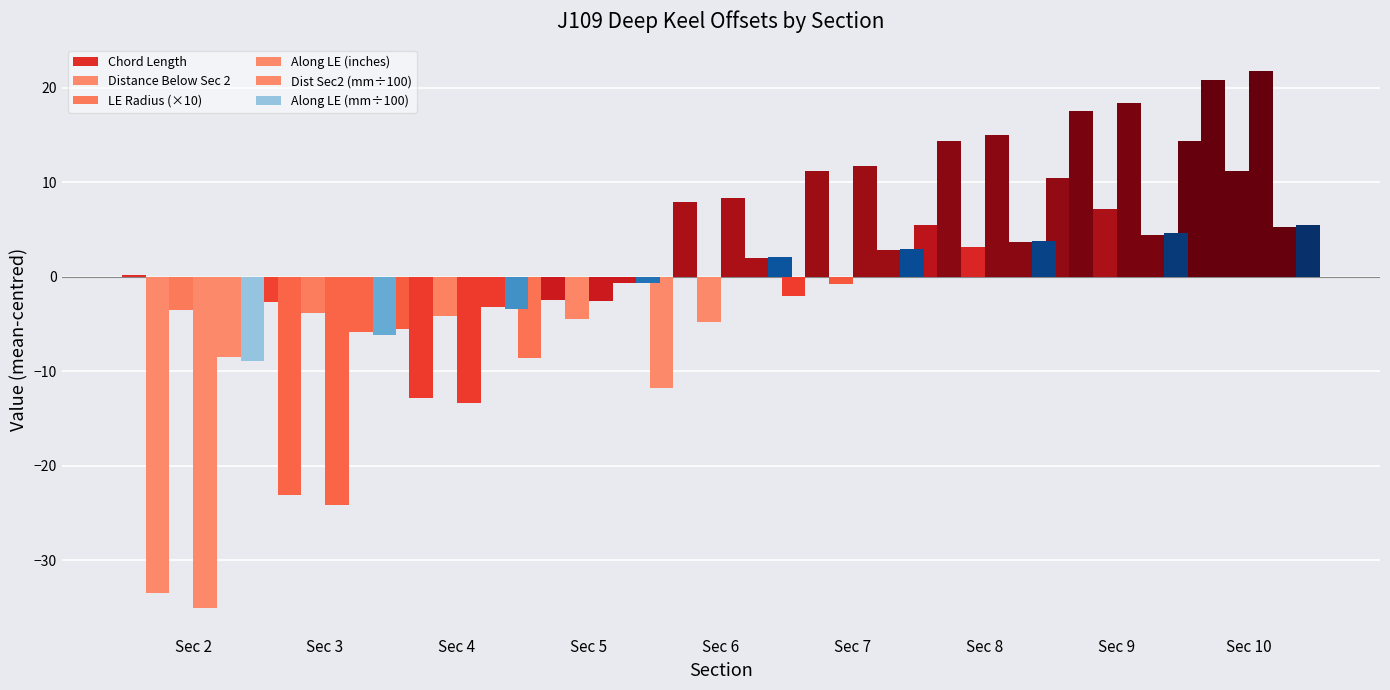

How many distinct data groups are displayed?

6